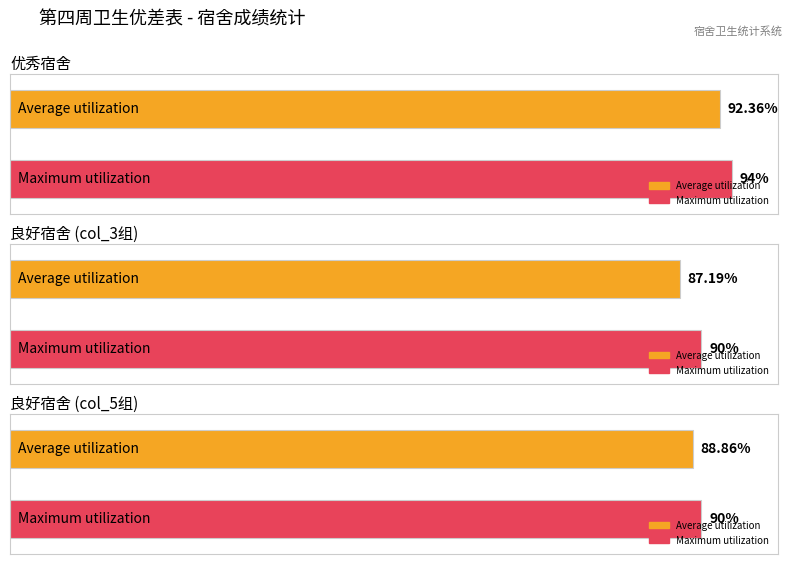

At which category is the sum across all series the highest?

优秀宿舍(兰园1#503)